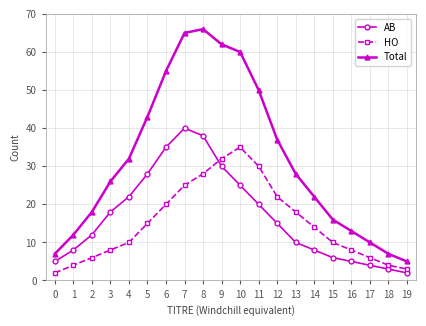

Does the chart display data point markers on the line(s)?

Yes